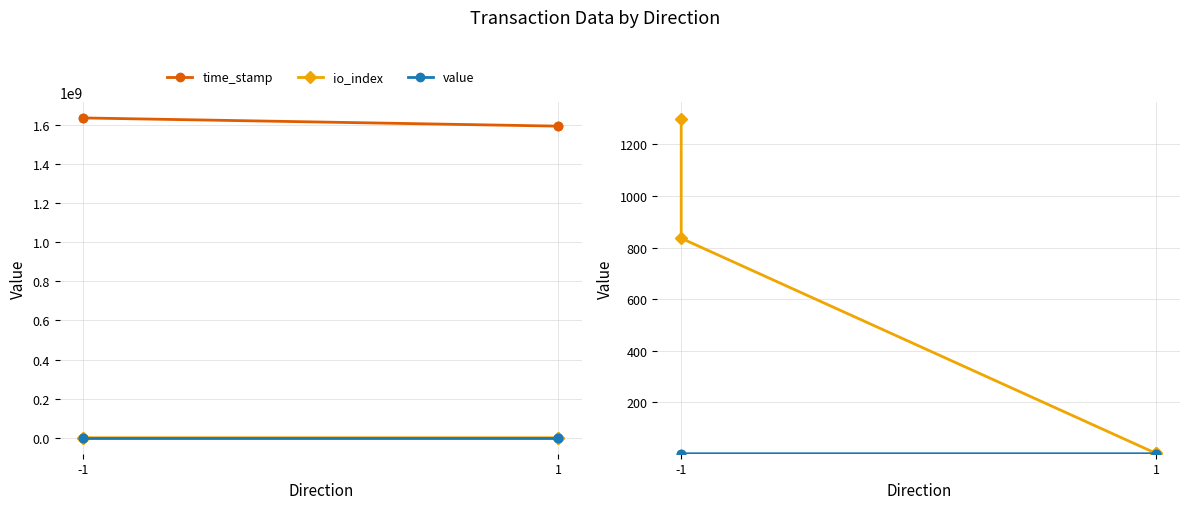

Where is the first local maximum for value?

-1